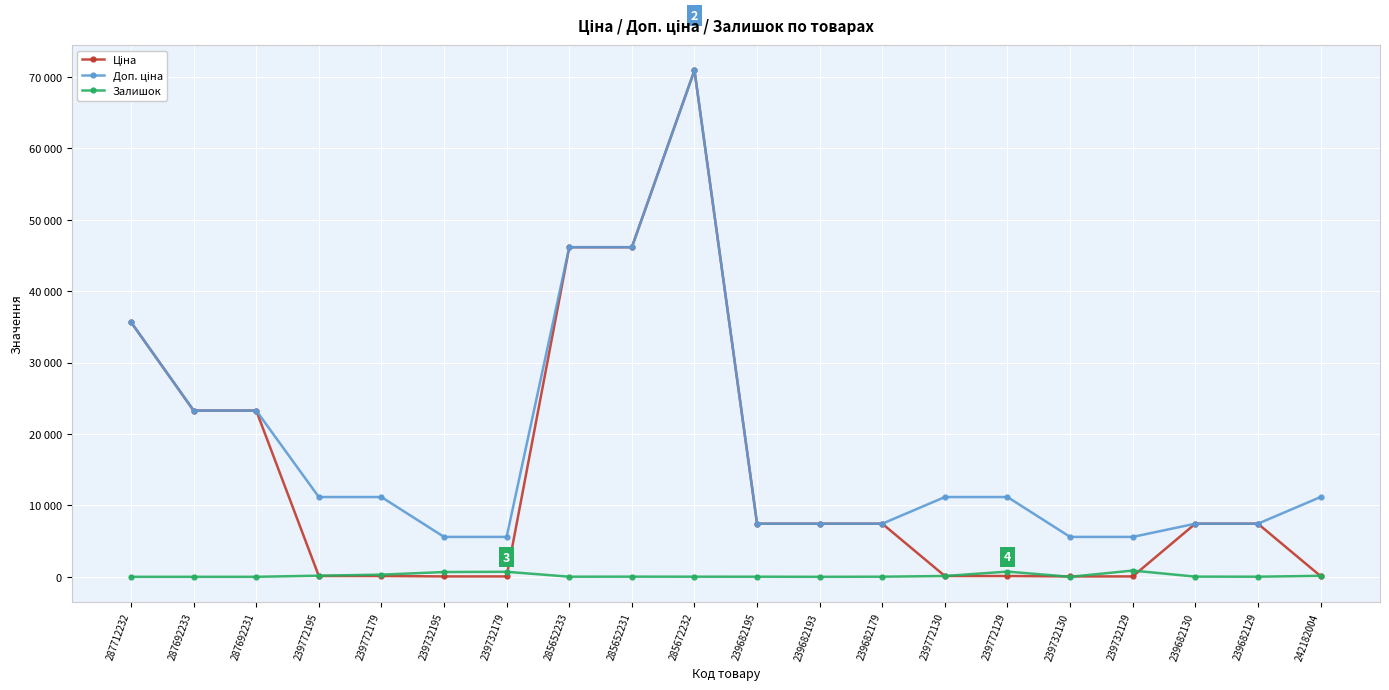

At 239732130, list the series in order from smallest to largest.

Залишок, Ціна, Доп. ціна